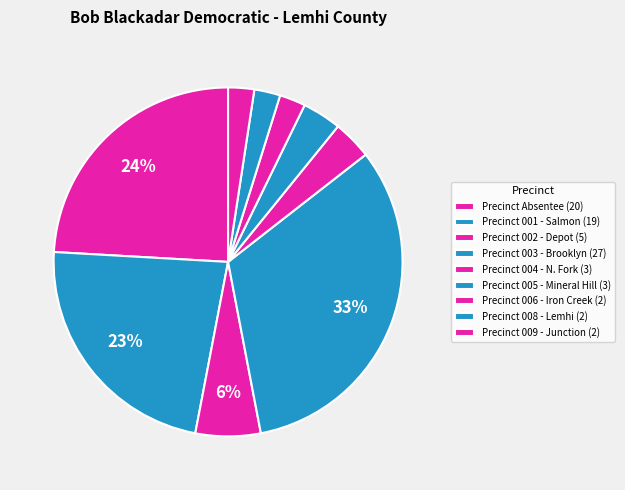

How many segments does this pie chart have?

9